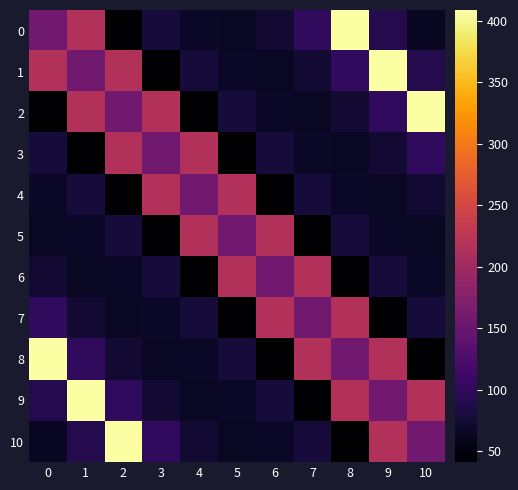

Which has a higher value, 4 or 9?

9